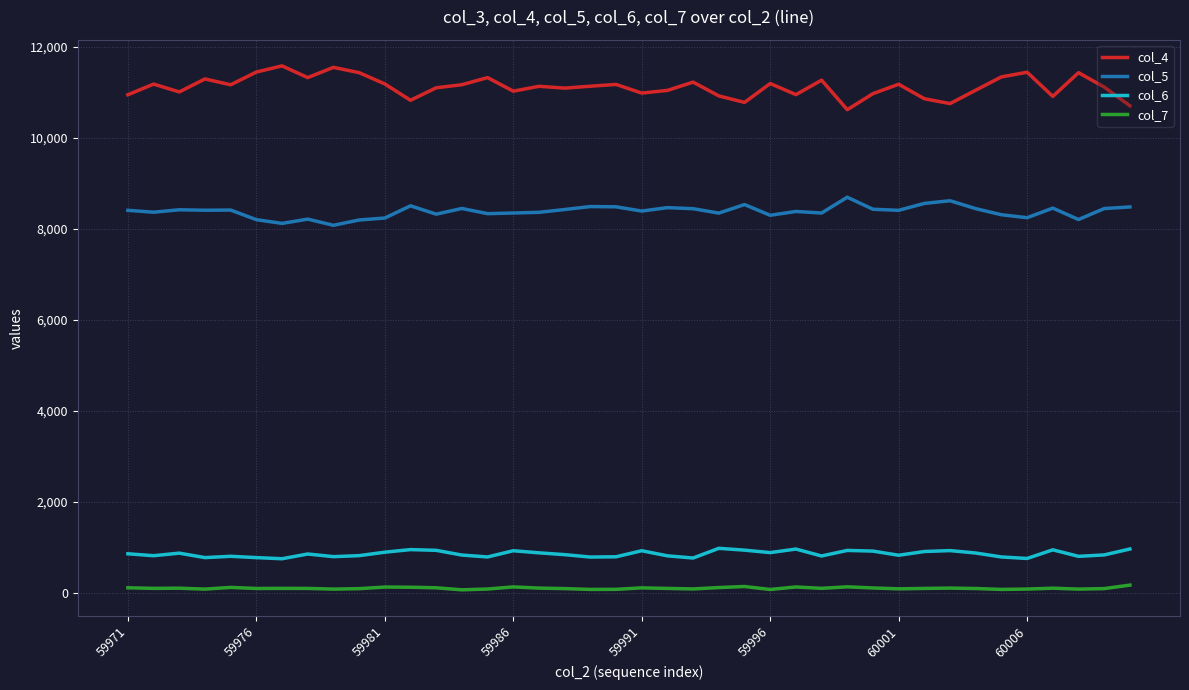

What is the maximum value for col_7?

174